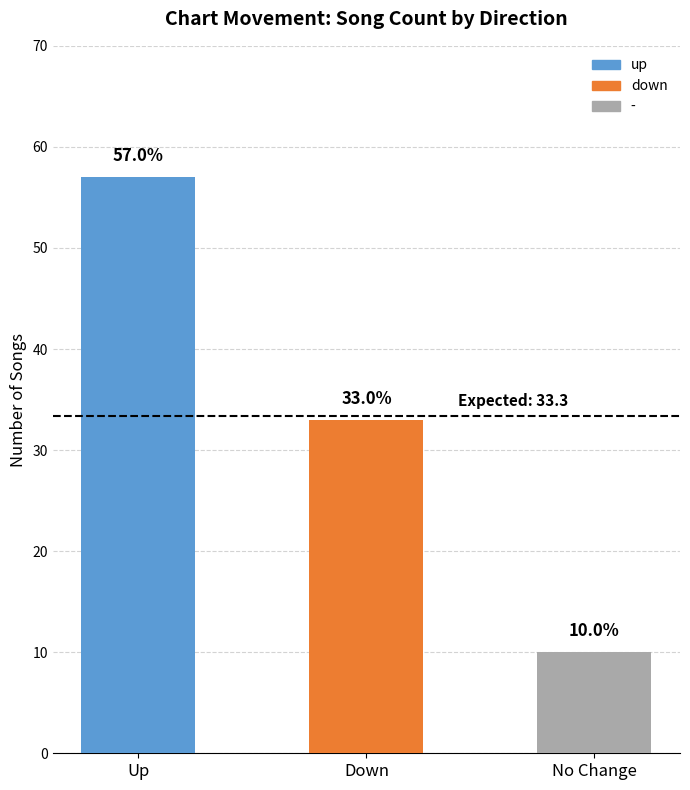

Count the values in the range 10 to 57.

3